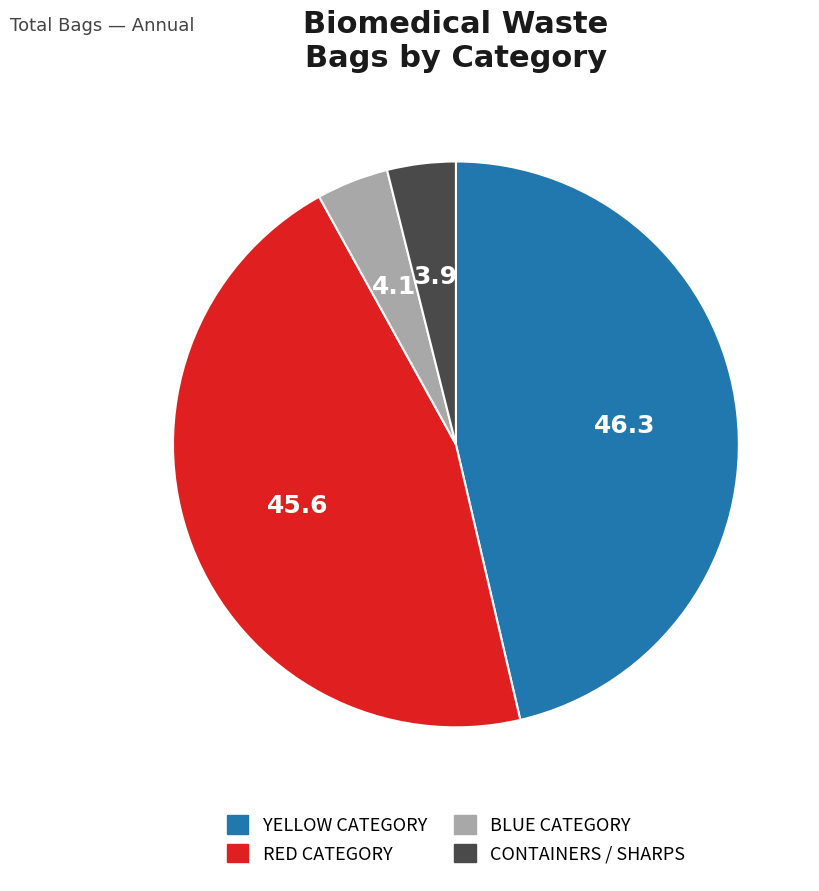

Which category has the biggest portion of the pie?

YELLOW CATEGORY